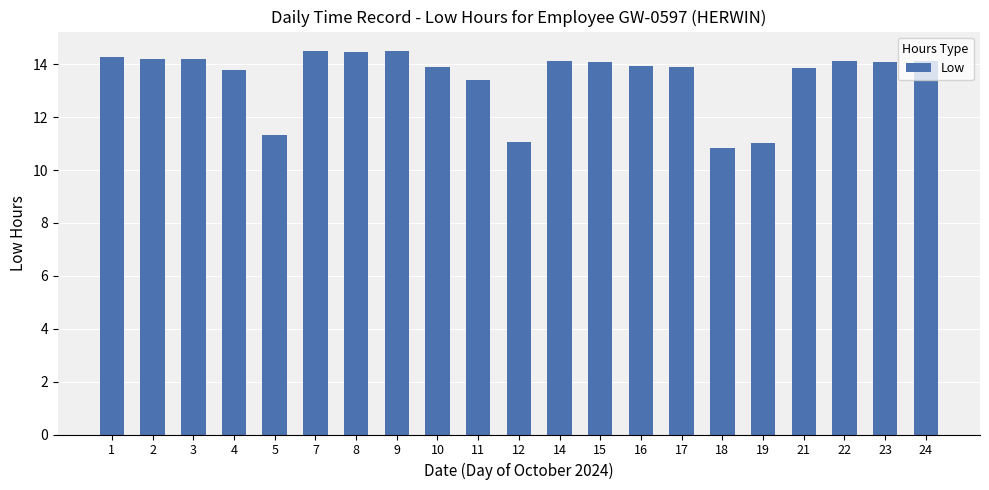

The chart shows a value of 13.9 at 17. True or false?

True